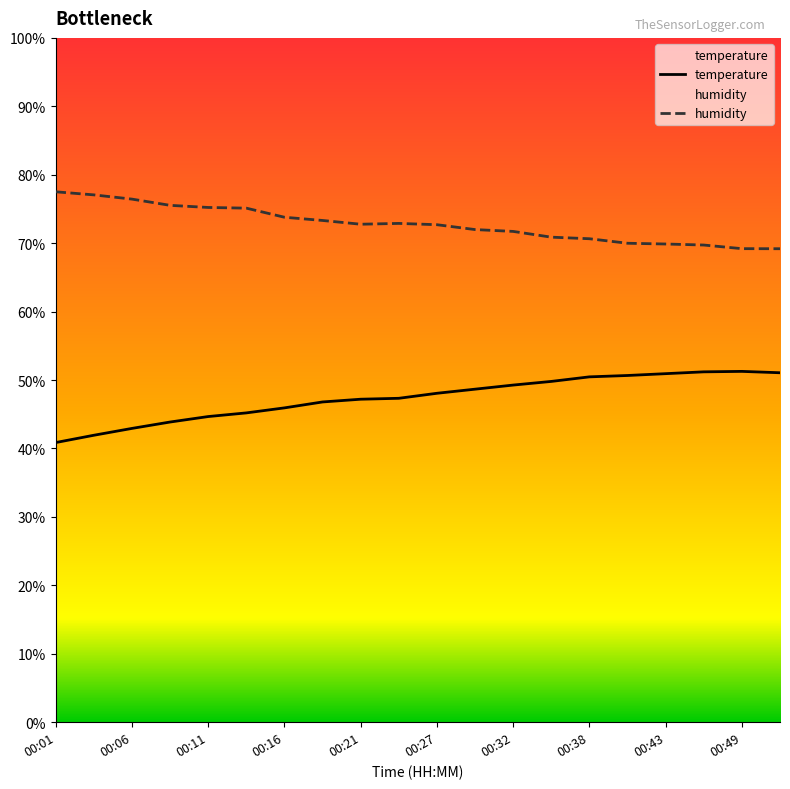

List the series in order of their peak value, lowest first.

temperature, humidity